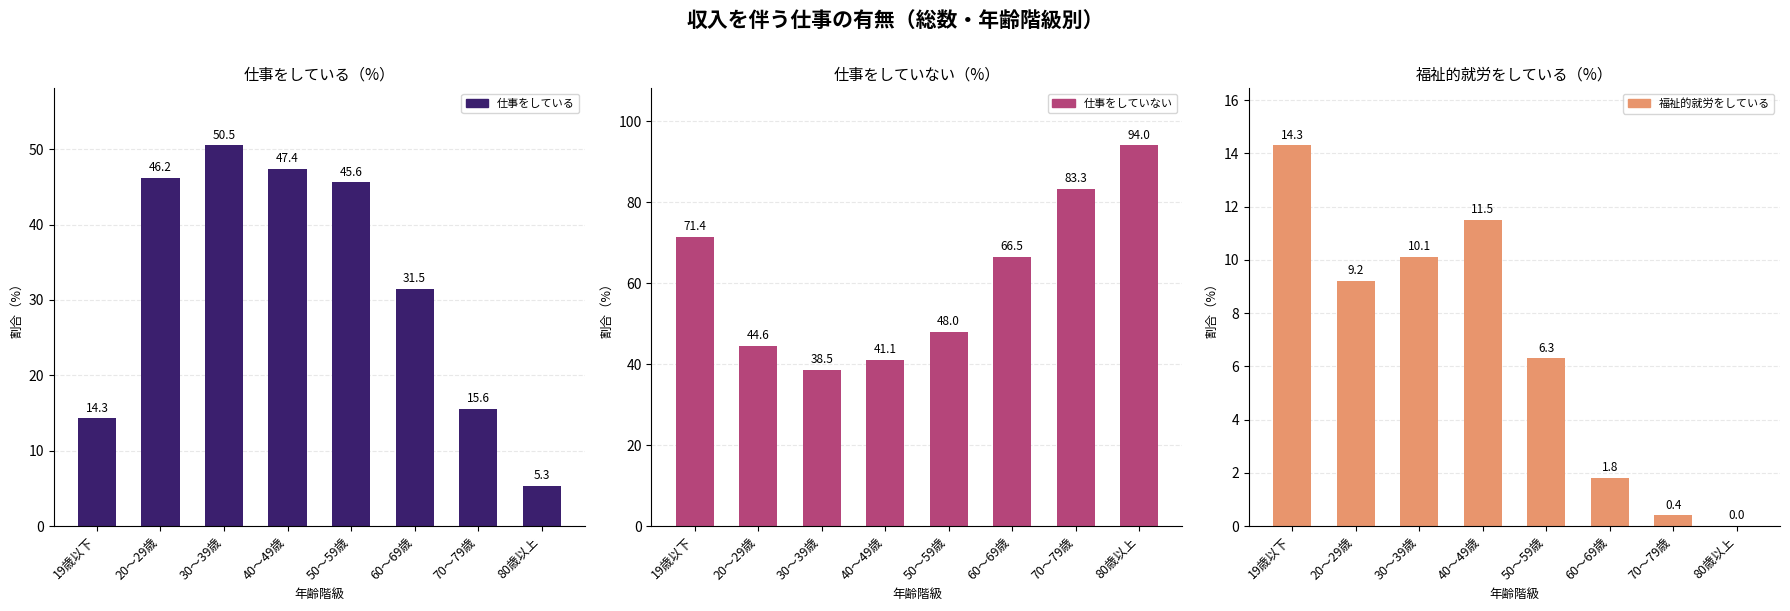

True or false: 仕事をしていない has a value of 83.3 at 70～79歳.

True